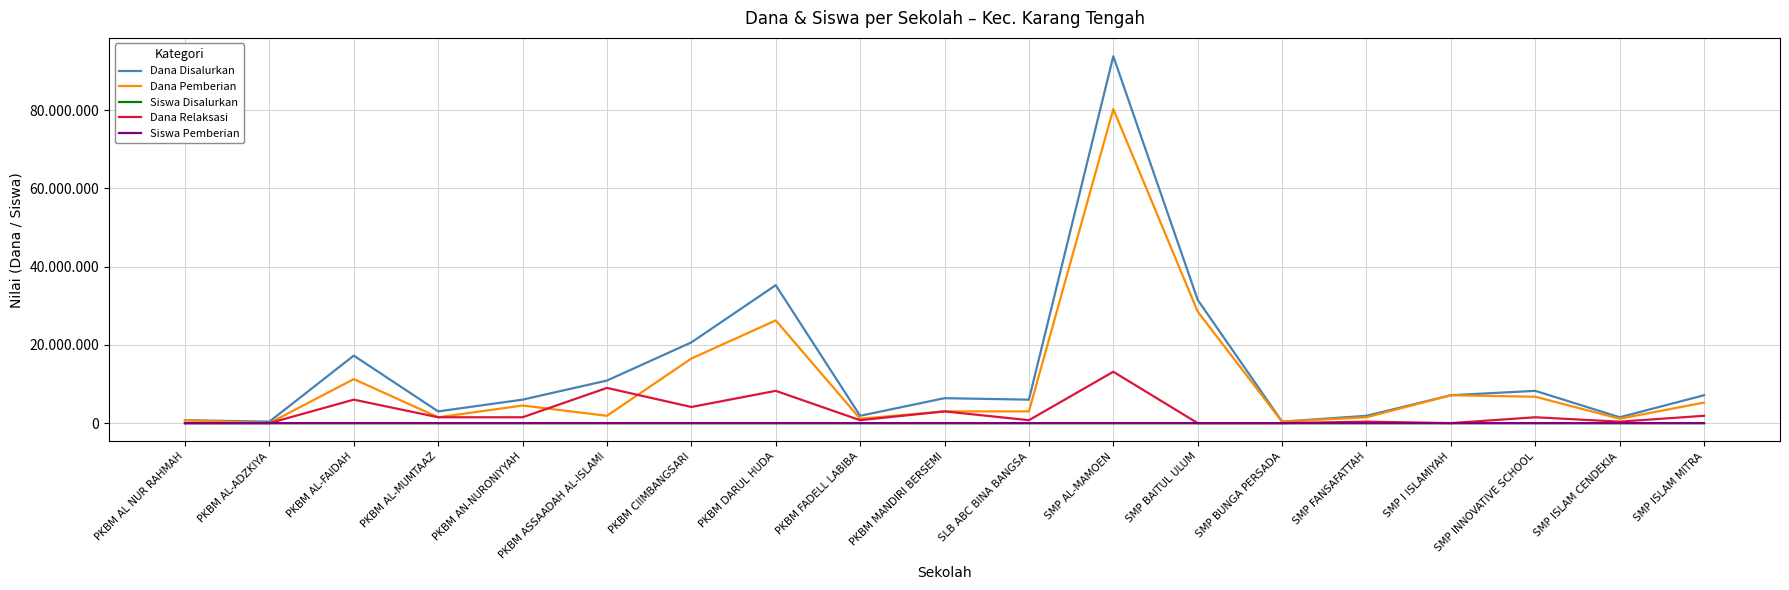

Rank the series at SMP I ISLAMIYAH from highest to lowest value.

Dana Disalurkan, Dana Pemberian, Siswa Disalurkan, Siswa Pemberian, Dana Relaksasi